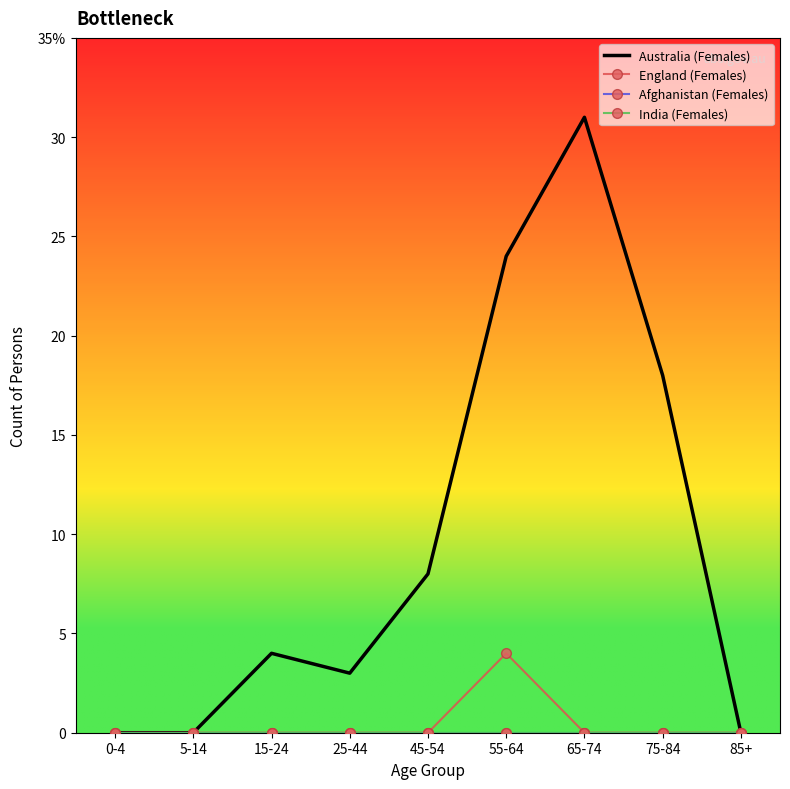

True or false: India (Females) and England (Females) intersect in this chart.

False